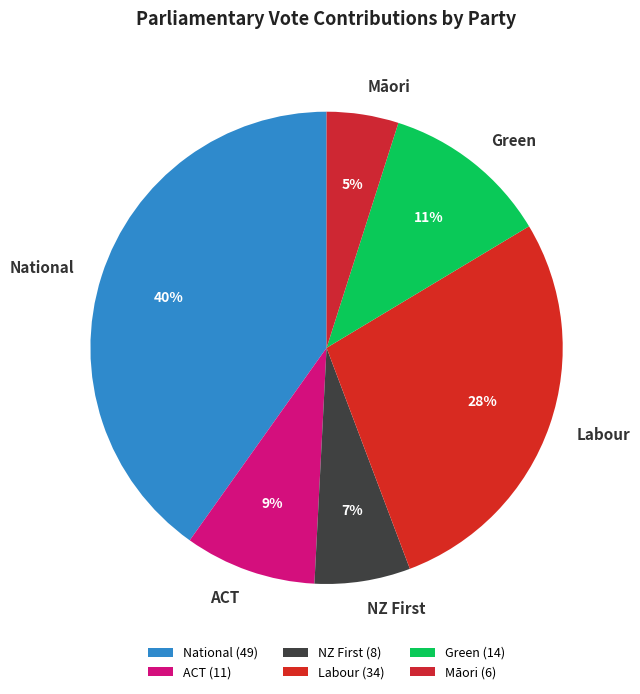

How many slices are in this pie chart?

6